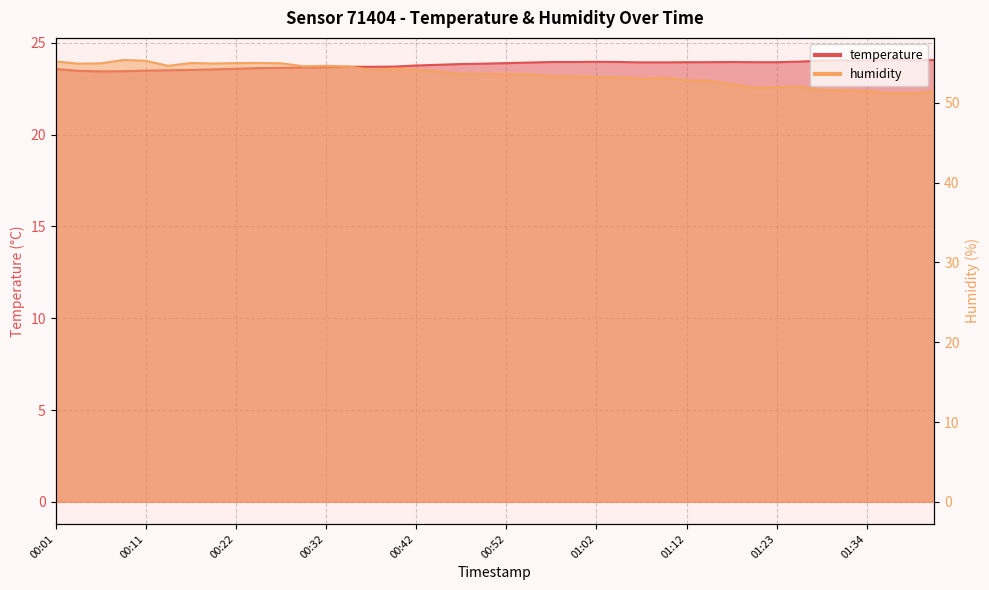

At which label does temperature reach its peak?

01:37